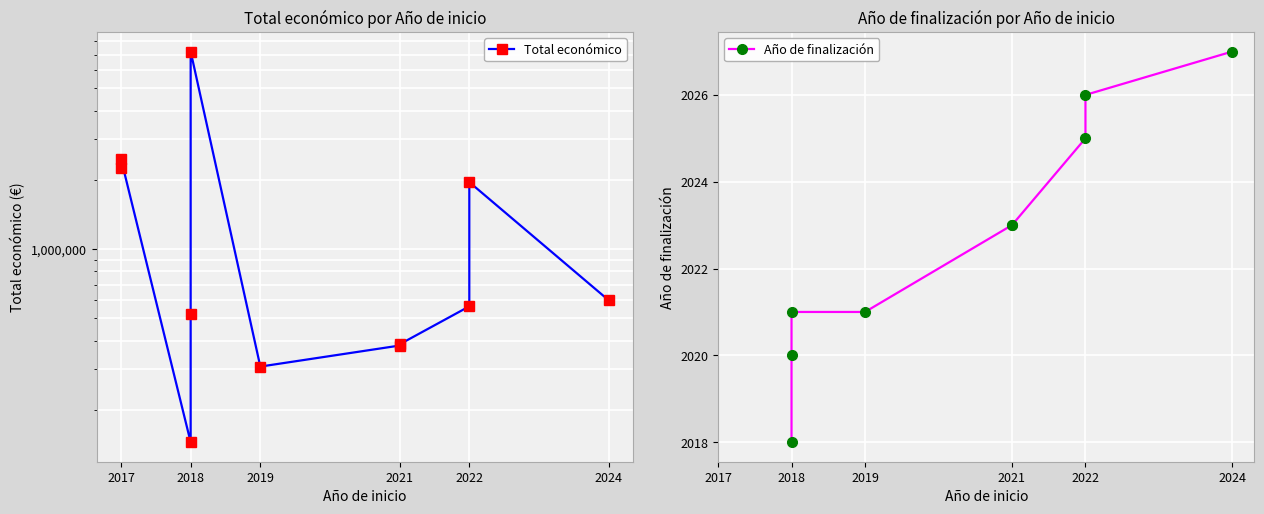

What is the value of the Año de finalización point at the 5th from the left?

2021.0